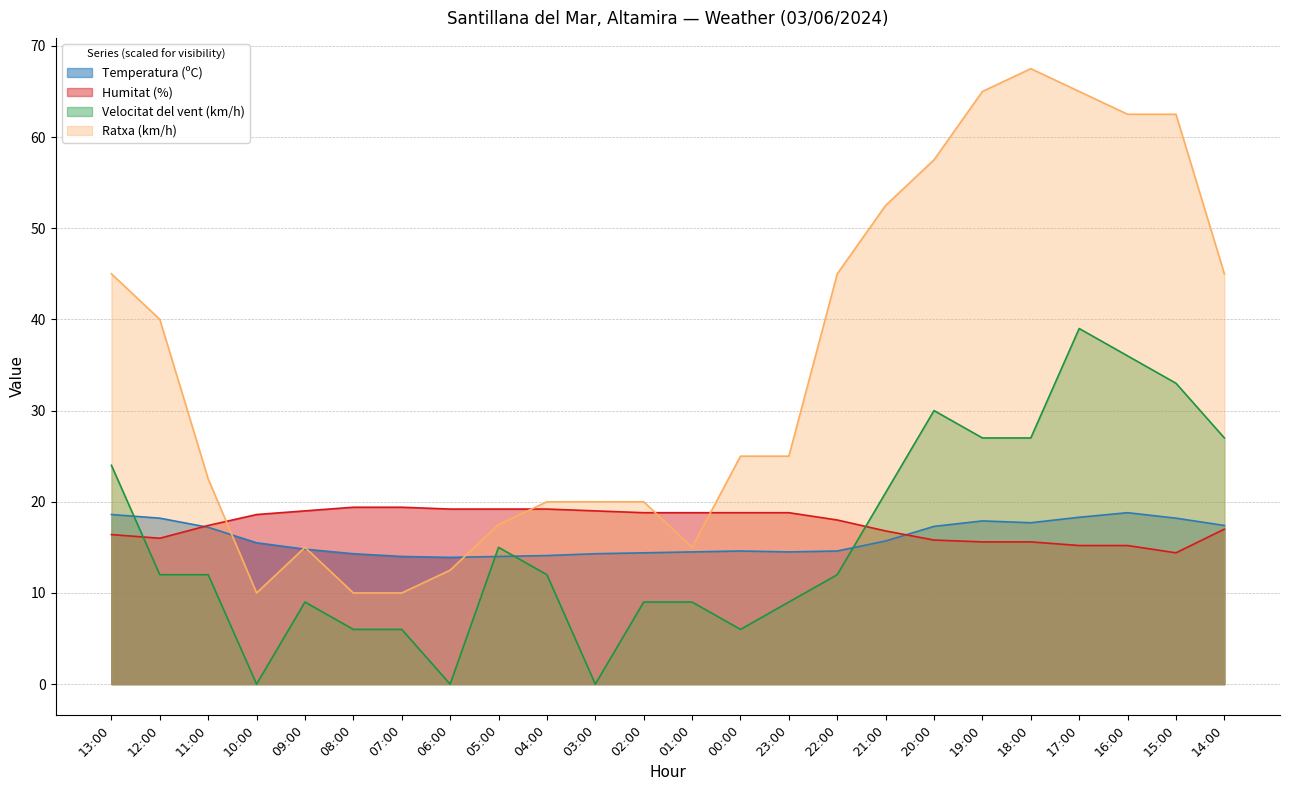

What is the label of the 23rd point from the right?

12:00